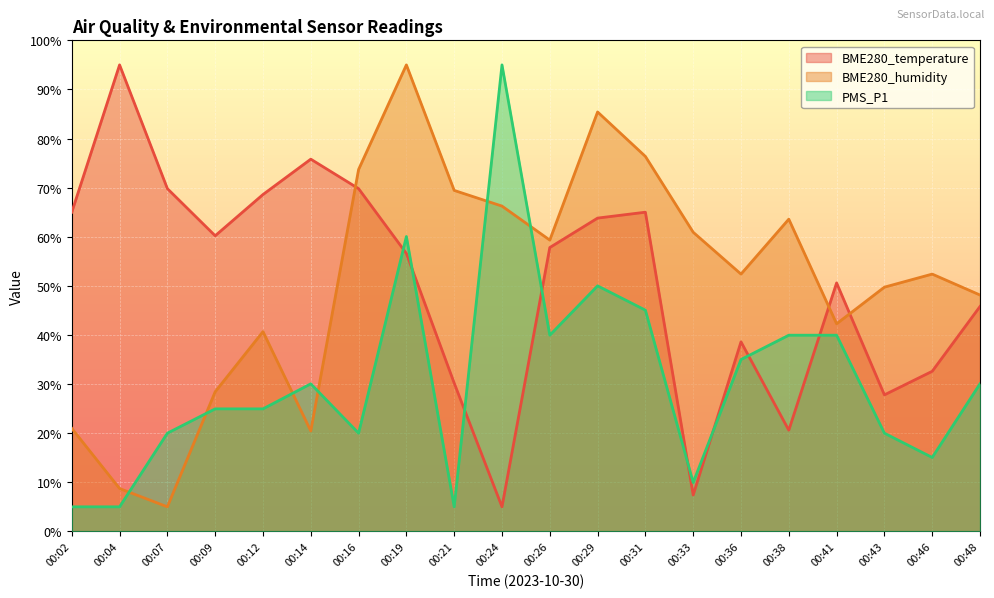

Which series changed the most between 00:31 and 00:41?

BME280_humidity